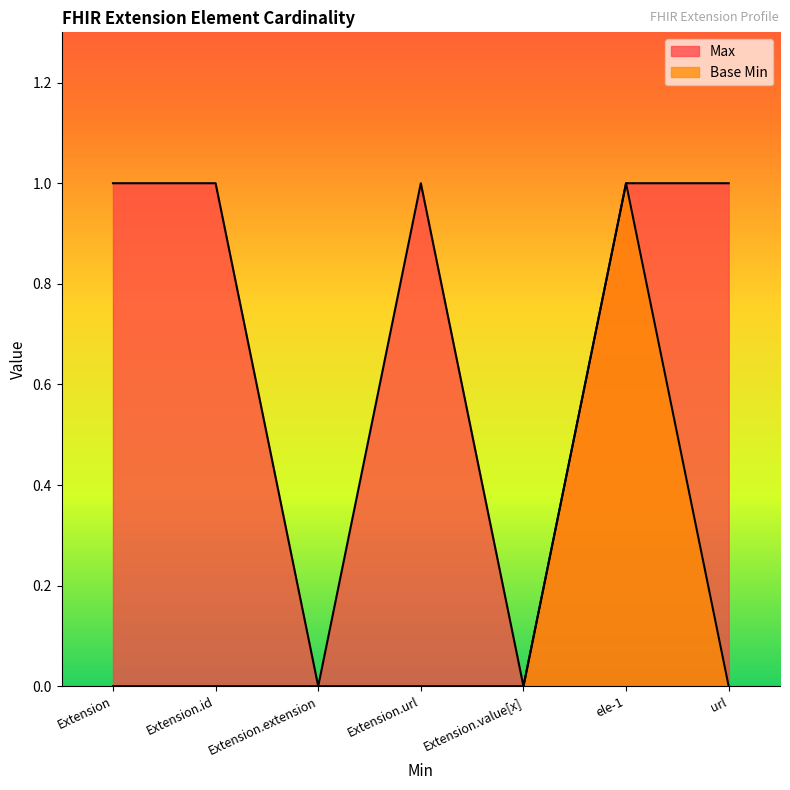

True or false: Max has more than 1 points higher than both neighbors.

False